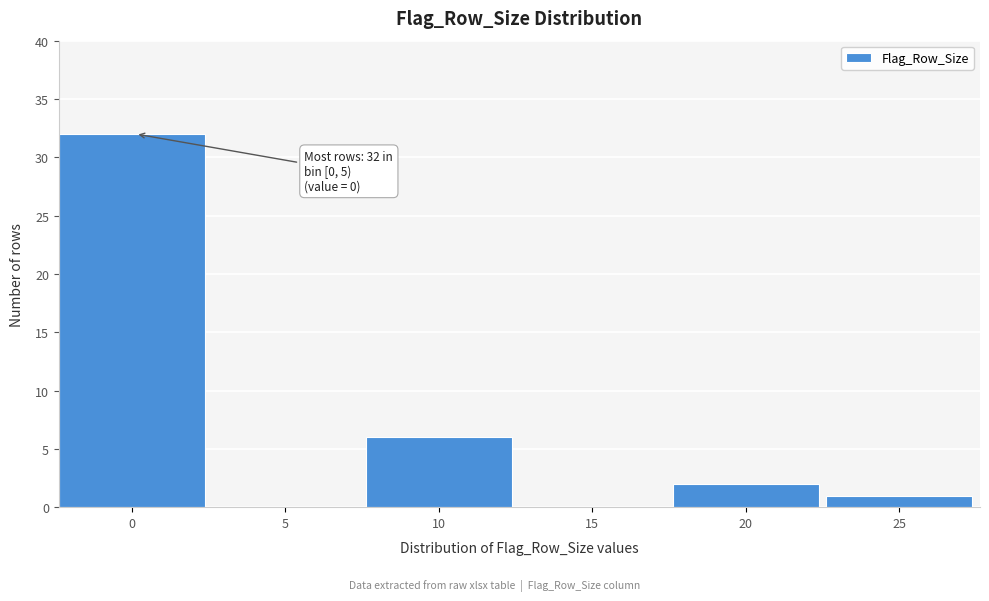

Reading left to right, list all the values displayed in this chart.

0=32	5=0	10=6	15=0	20=2	25=1